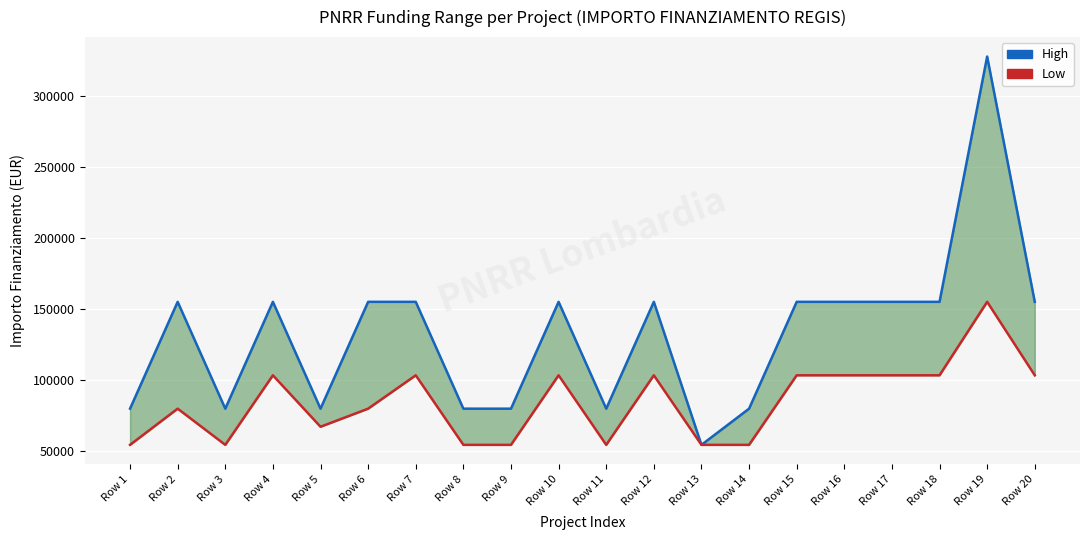

True or false: Low has more than 1 points higher than both neighbors.

True